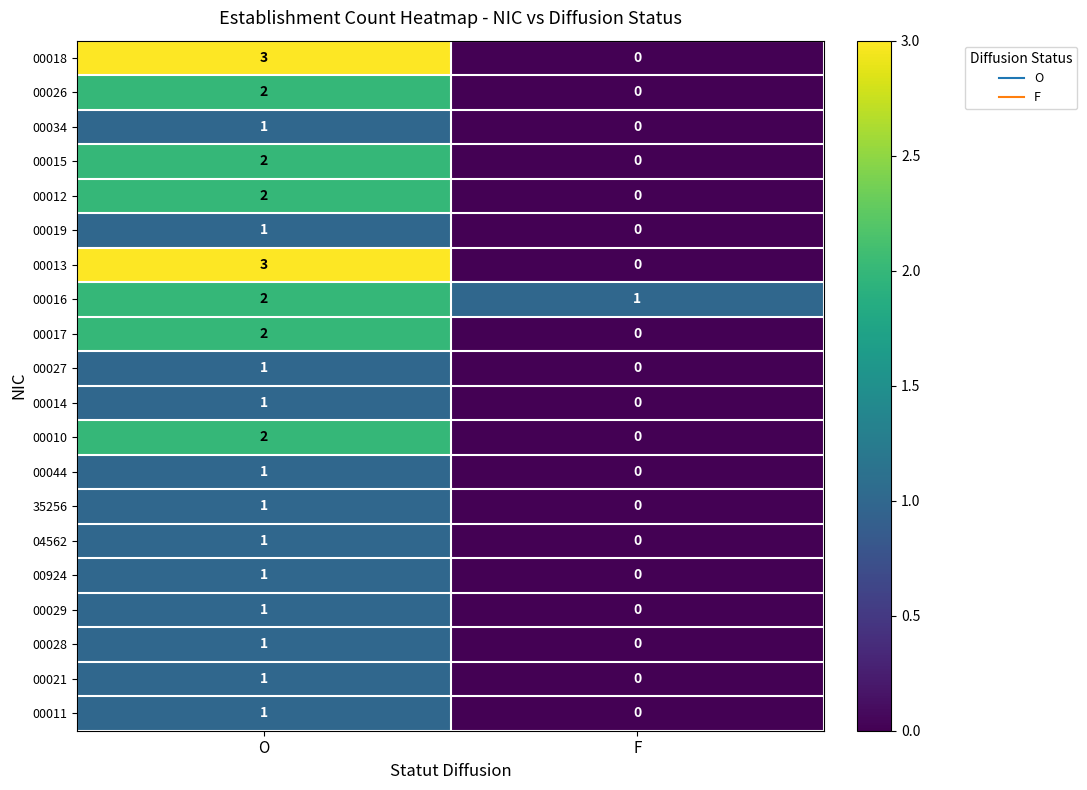

At which label is 35256 closest to 0?

F